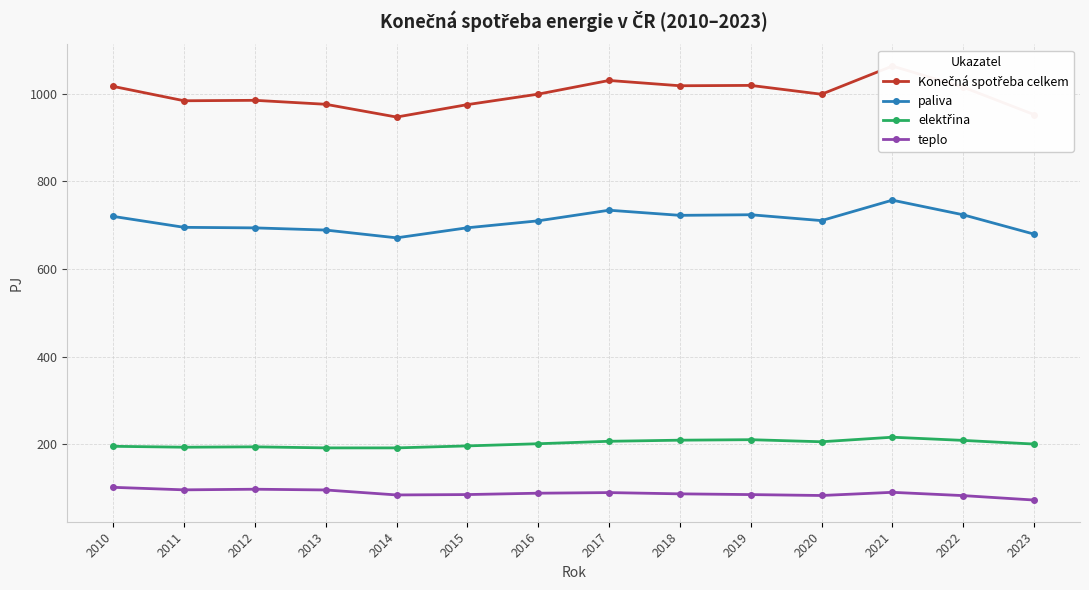

Does the chart have visible grid lines?

Yes